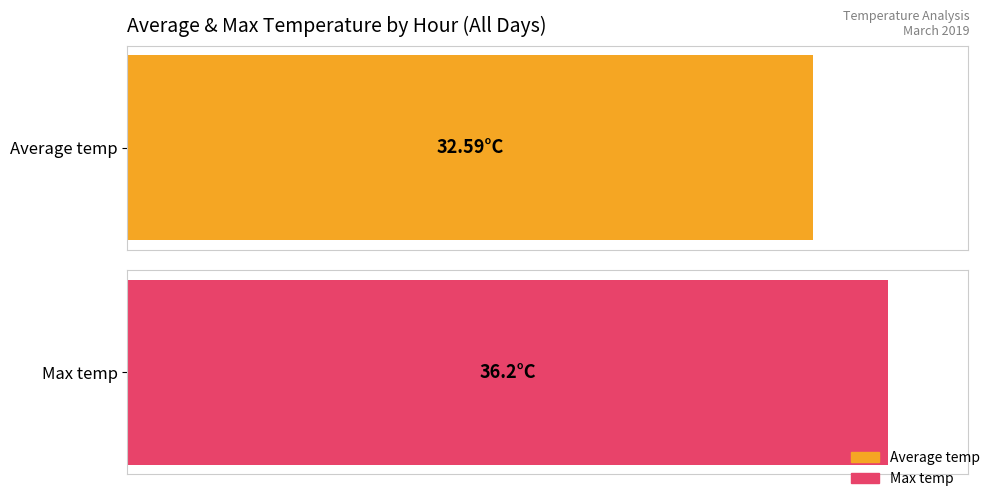

The value of Max temp at 15:00 is 13.4. True or false?

False